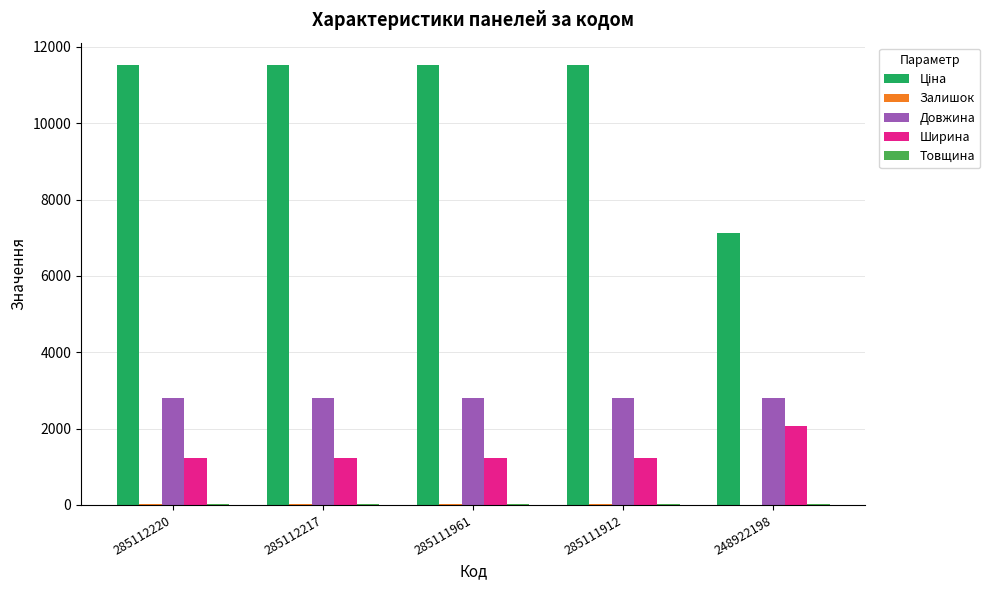

What is the sum of all Ширина values?

6950.0